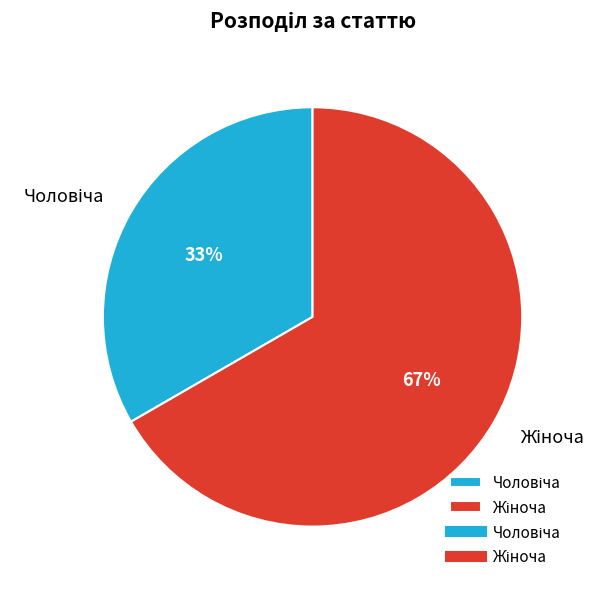

To the nearest percent, what is the average slice percentage?

50%